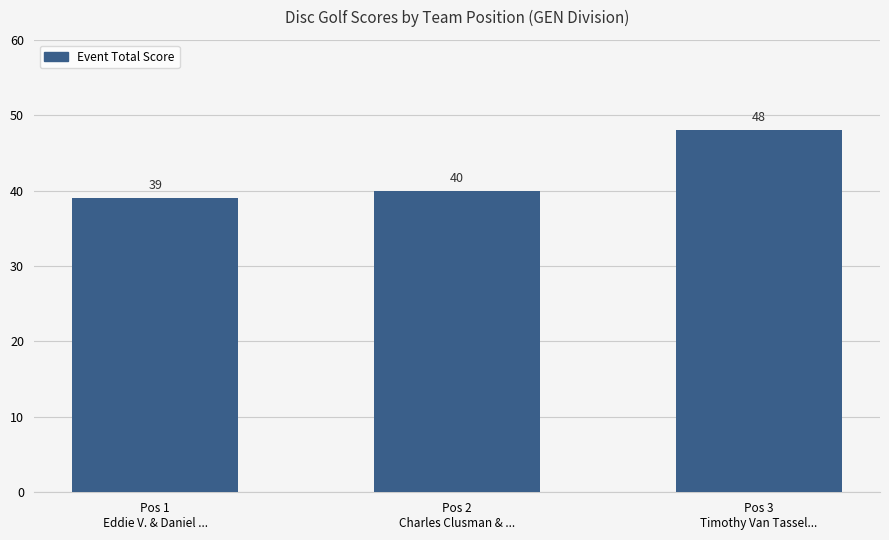

Count the number of categories in the chart.

3